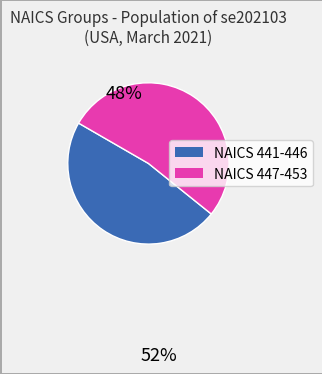

Is there a majority slice in this chart?

Yes